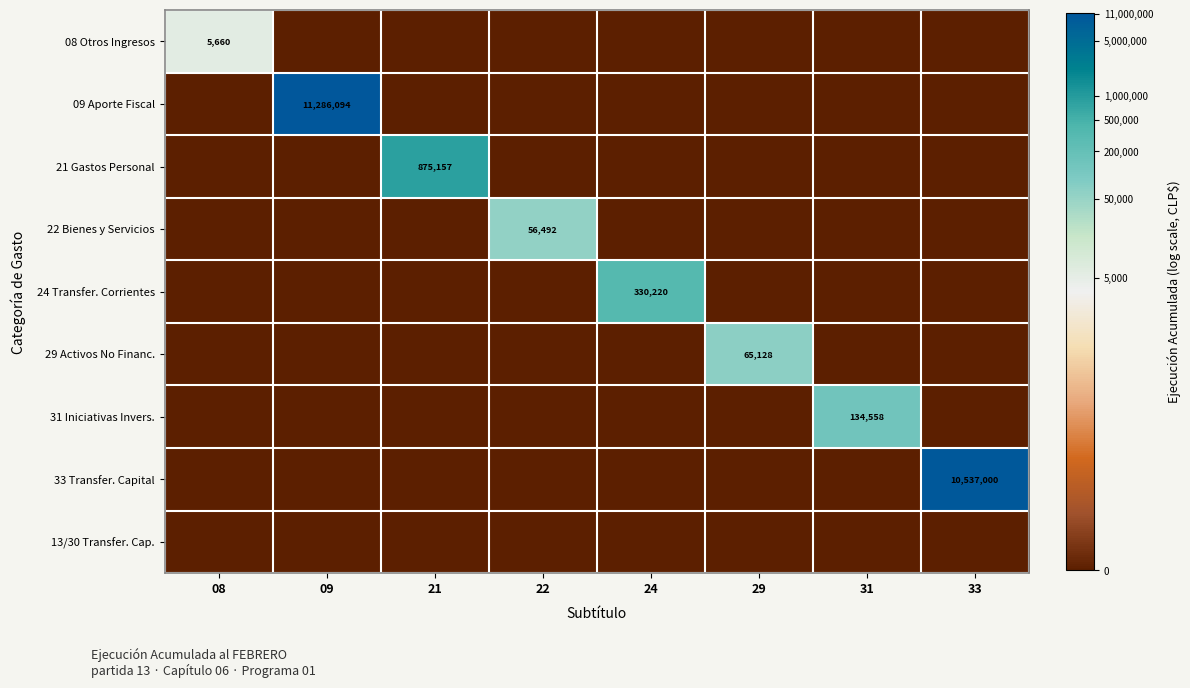

The 29 Activos No Financ. series shows 27259 at 29. True or false?

False